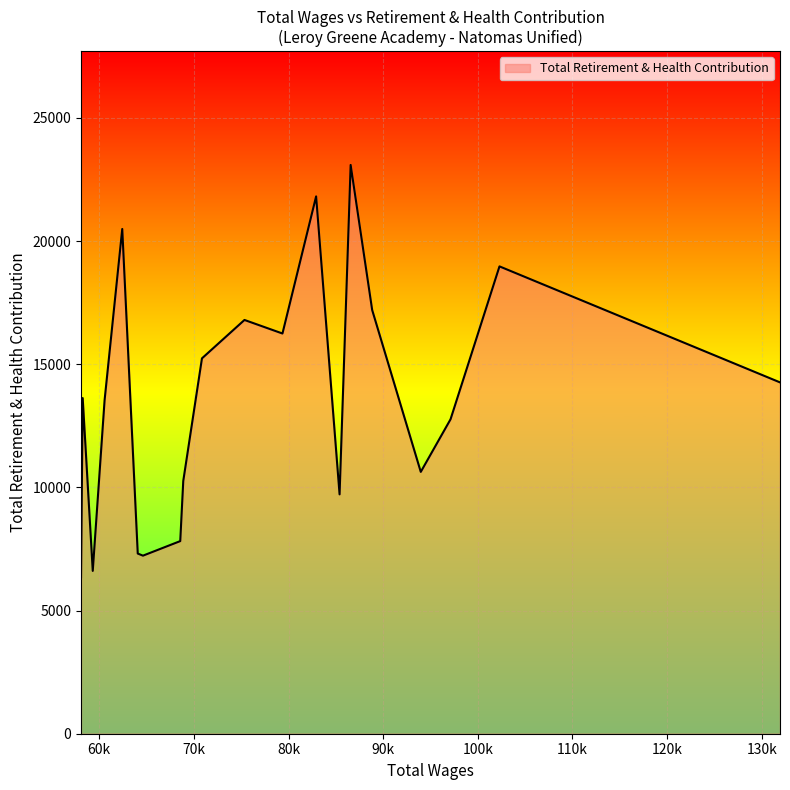

What is the difference between the maximum and minimum values?

16739